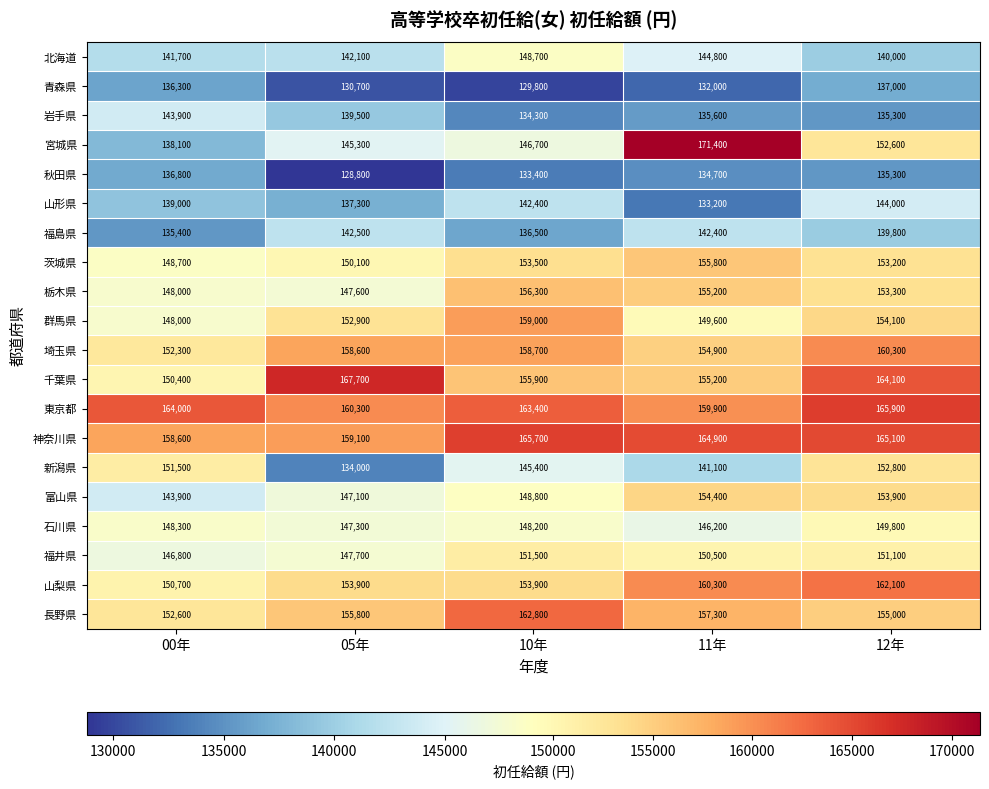

How many data points does each series have?

5